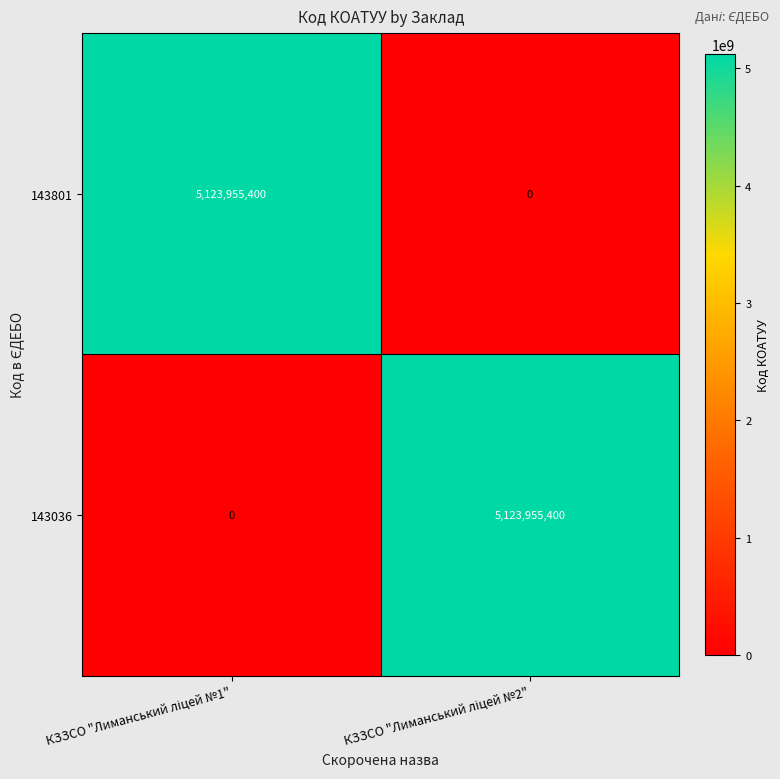

What is the average value of the 143801 series?

2561977700